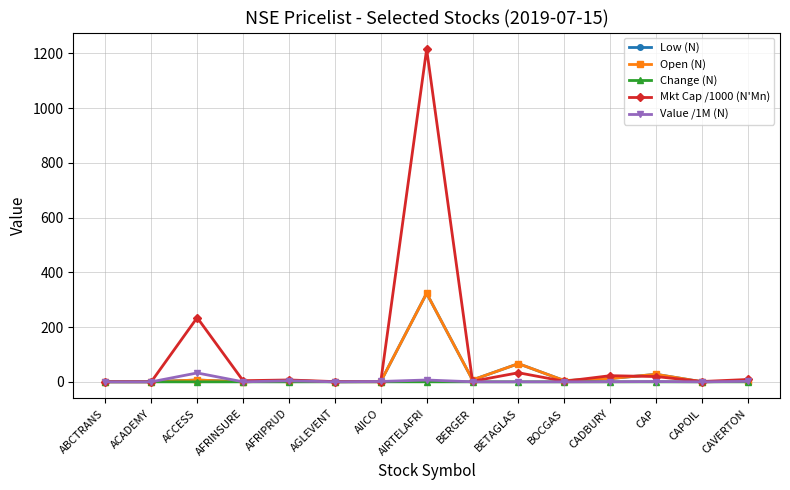

At which label is Low (N) closest to 161?

BETAGLAS